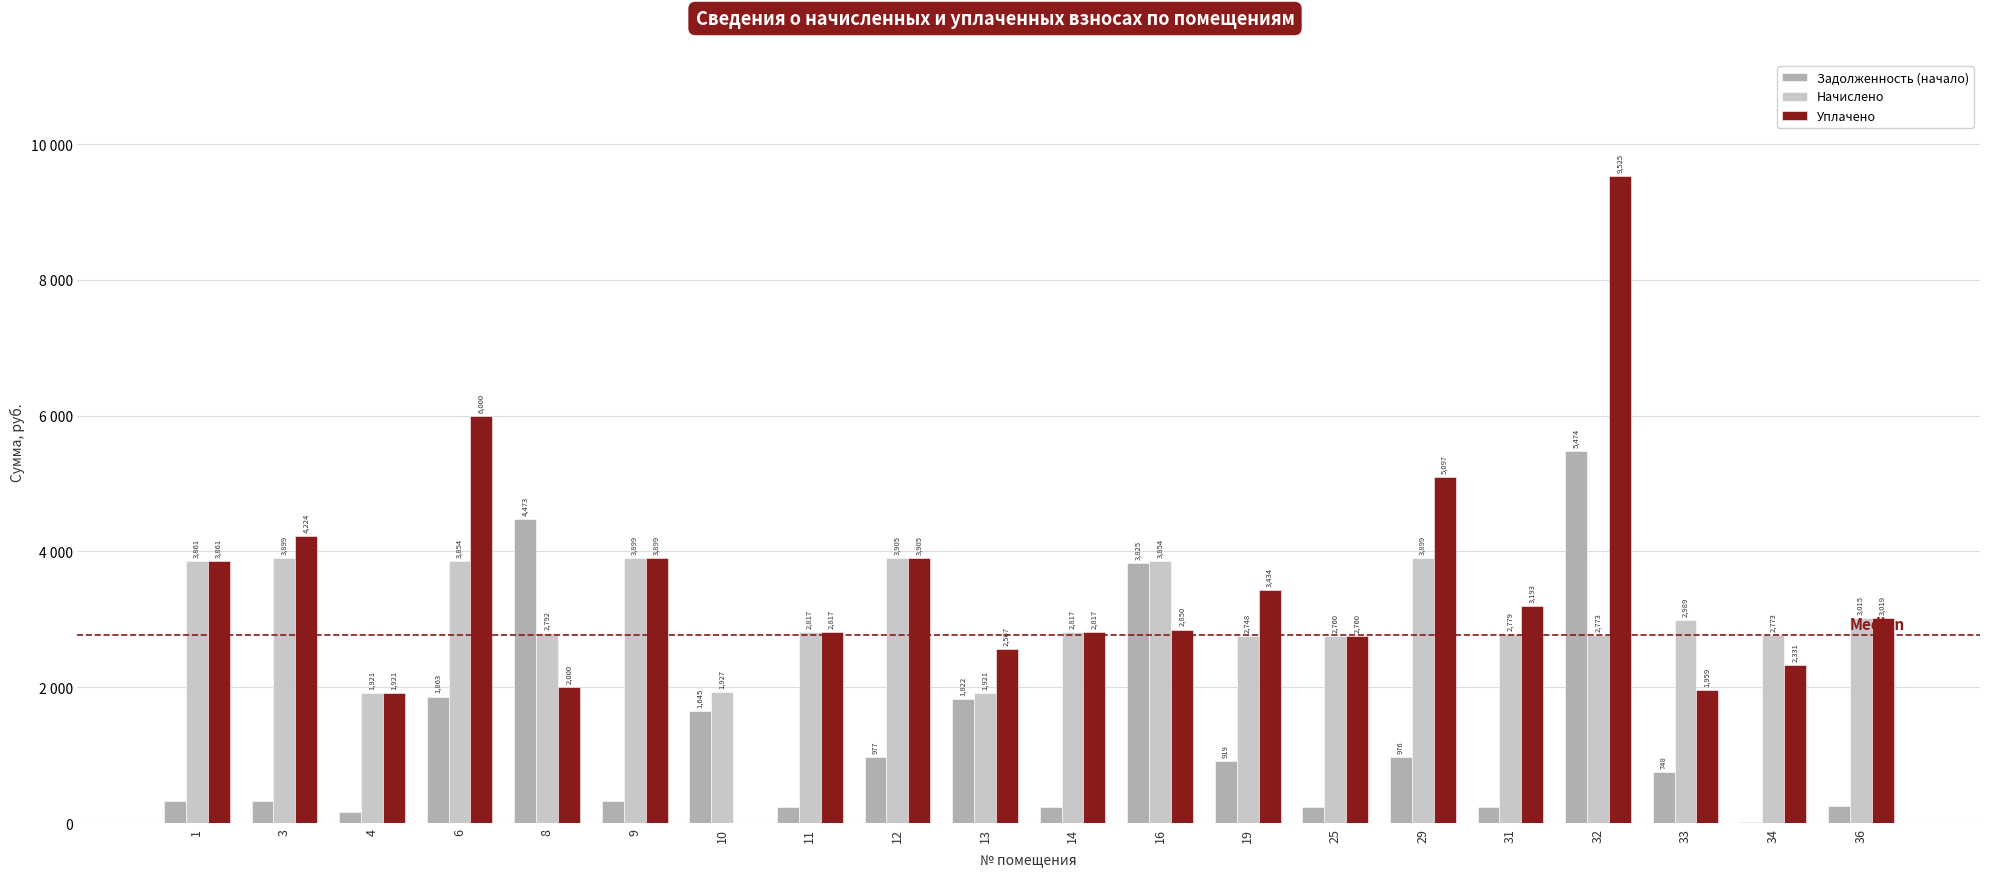

What are all the series names shown in the legend?

Задолженность (начало), Начислено, Уплачено